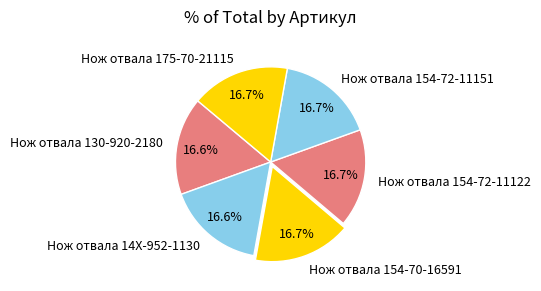

How many slices are in this pie chart?

6